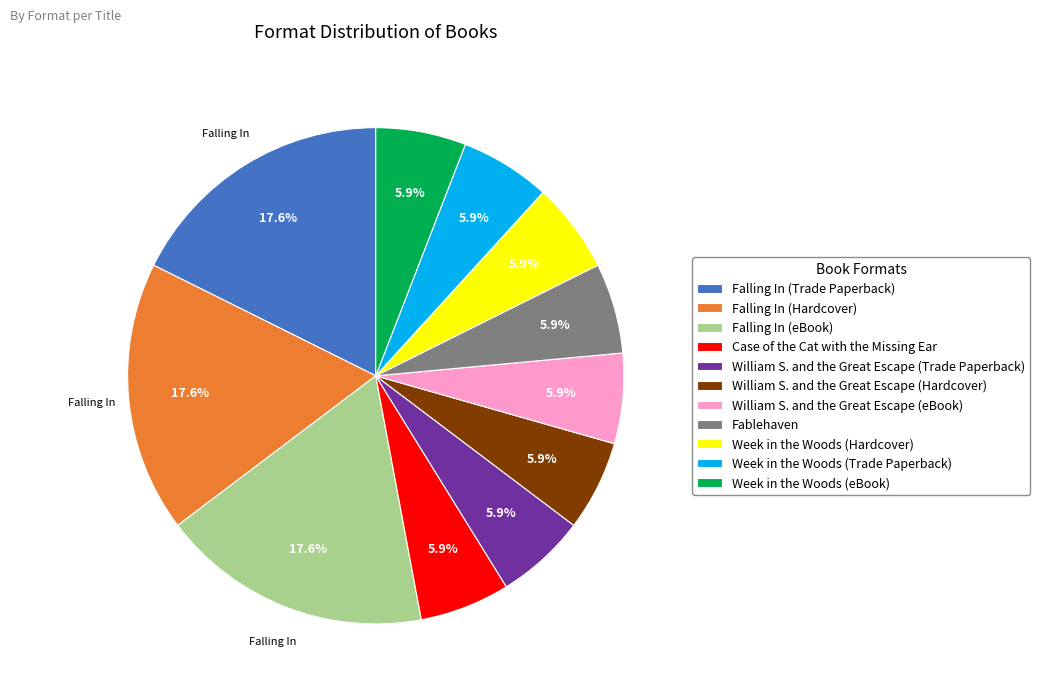

Is there a majority slice in this chart?

No